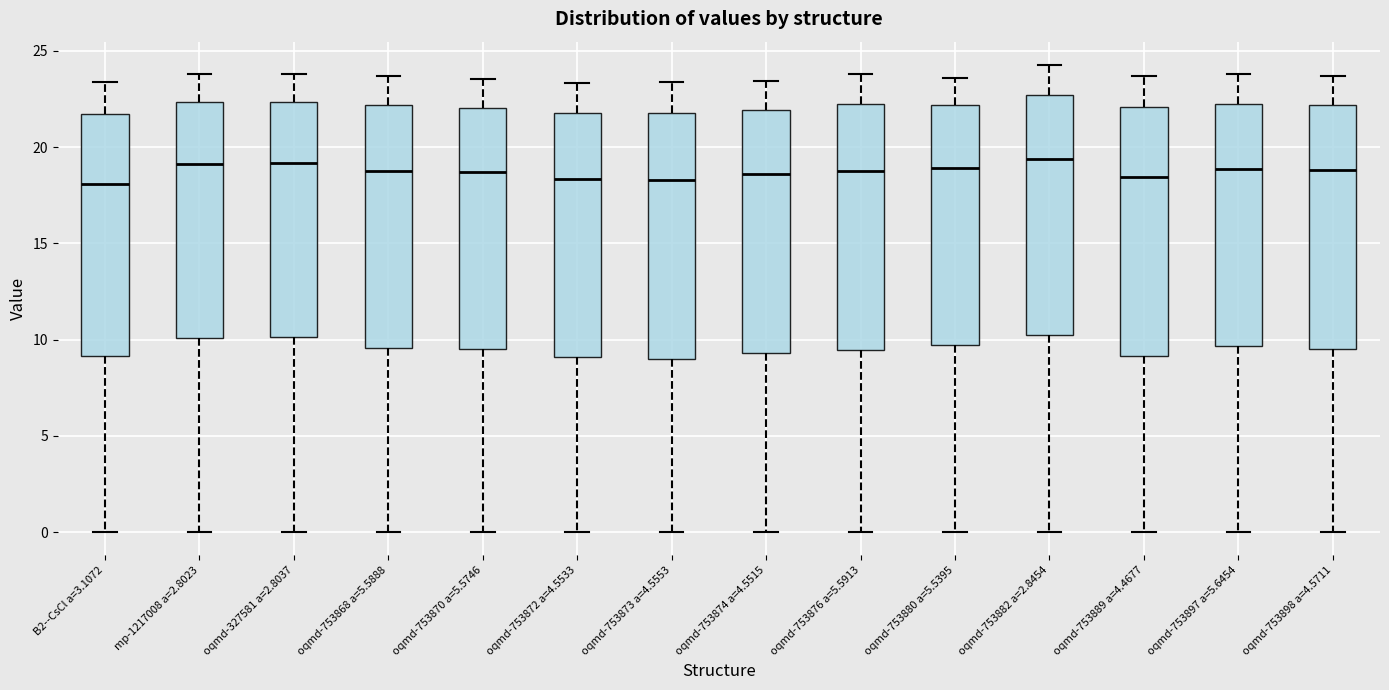

Where does the median line of the box for oqmd-753876 a=5.5913 sit on the y-axis? The values are not printed on the chart, so give them approximately, as read against the axis.

19.0